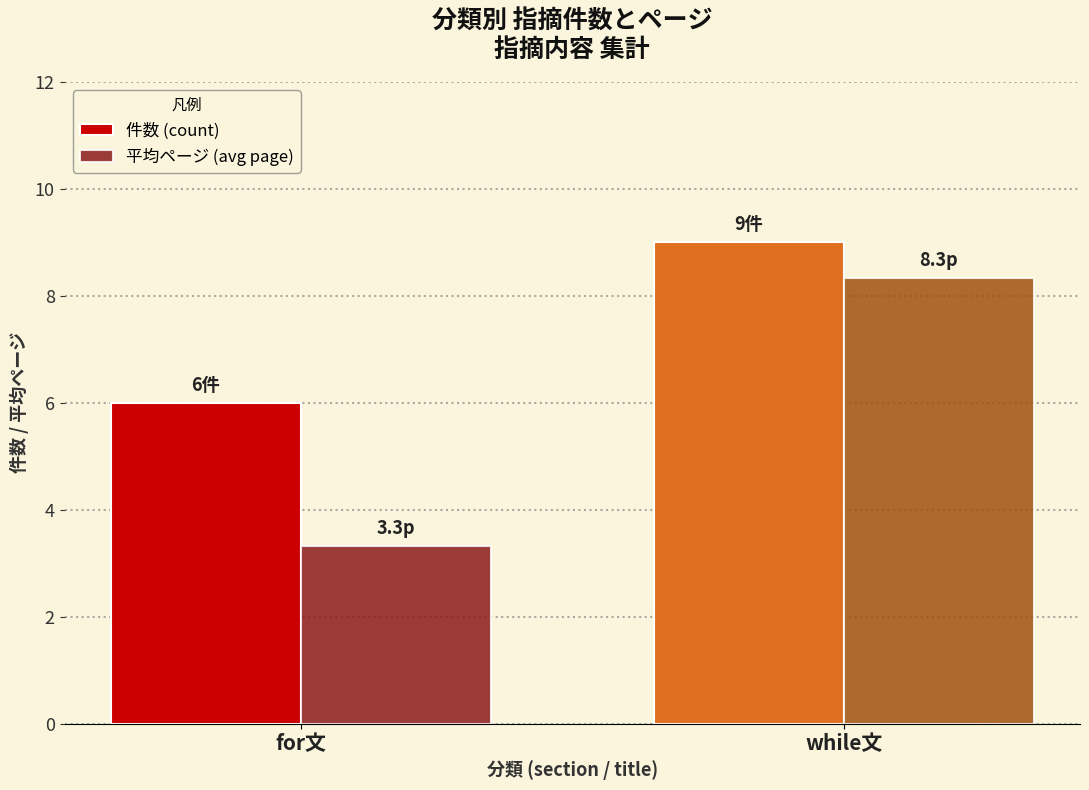

What is the sum of all 件数 (count) values?

15.0